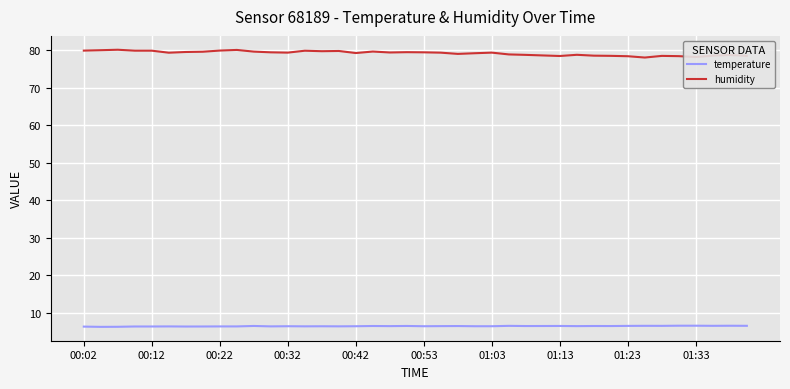

What is the difference between the maximum and minimum values in the humidity series?

2.1